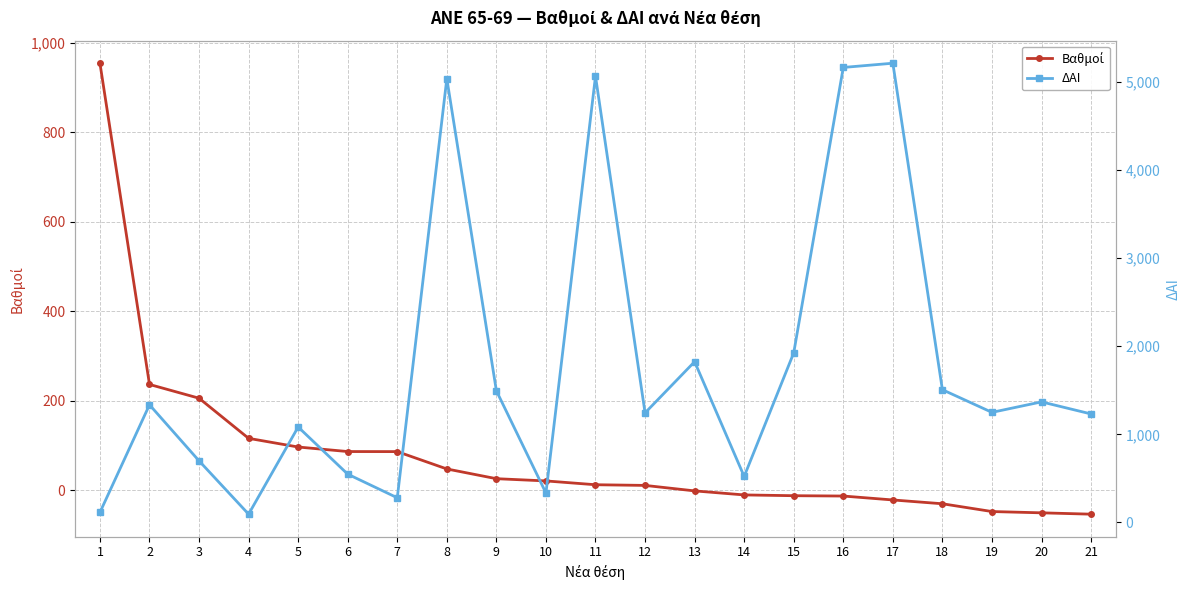

How many data points in Βαθμοί are above 12?

11